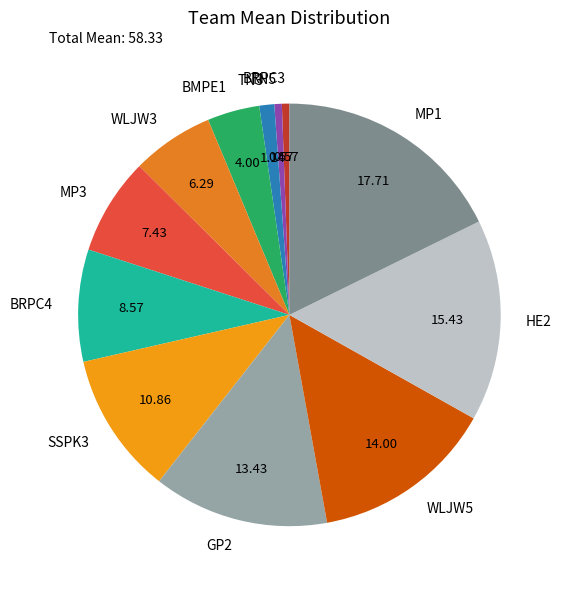

Is there a majority slice in this chart?

No